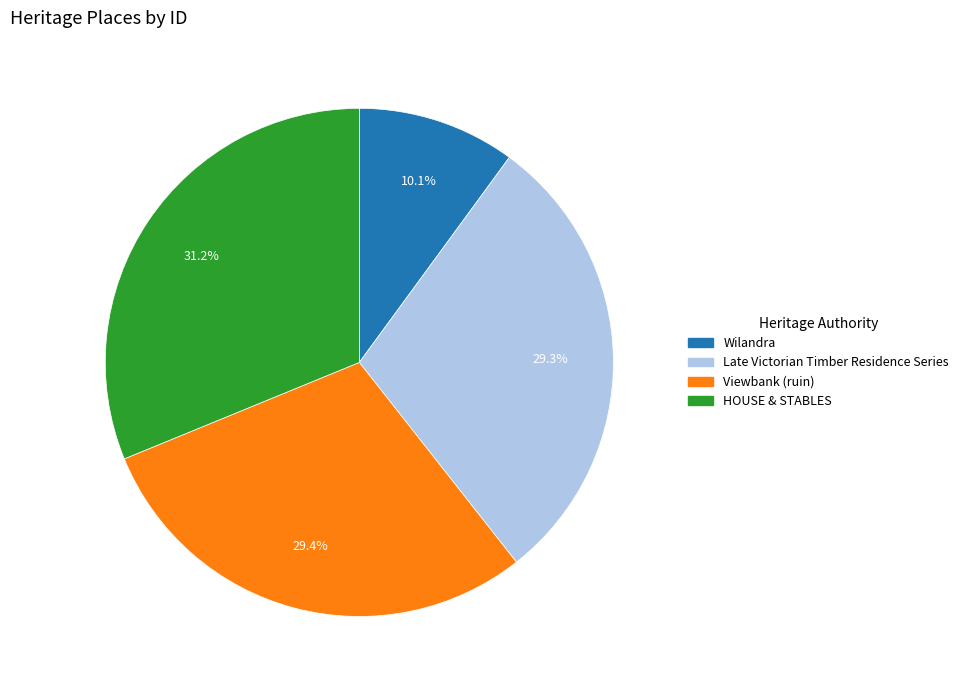

What is the largest slice in the pie chart?

HOUSE & STABLES